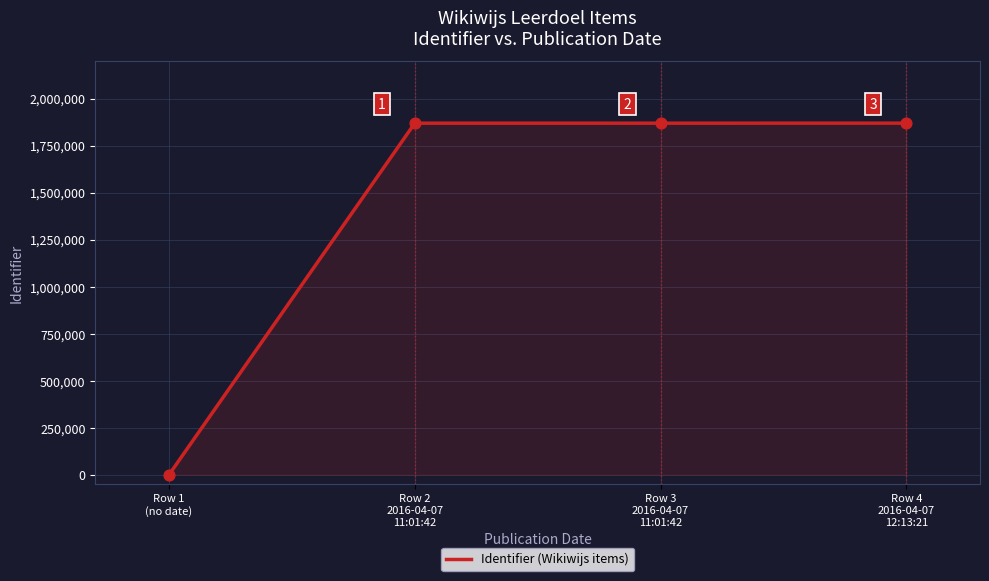

What is the change in value from Row 2
2016-04-07
11:01:42 to Row 4
2016-04-07
12:13:21?

+193